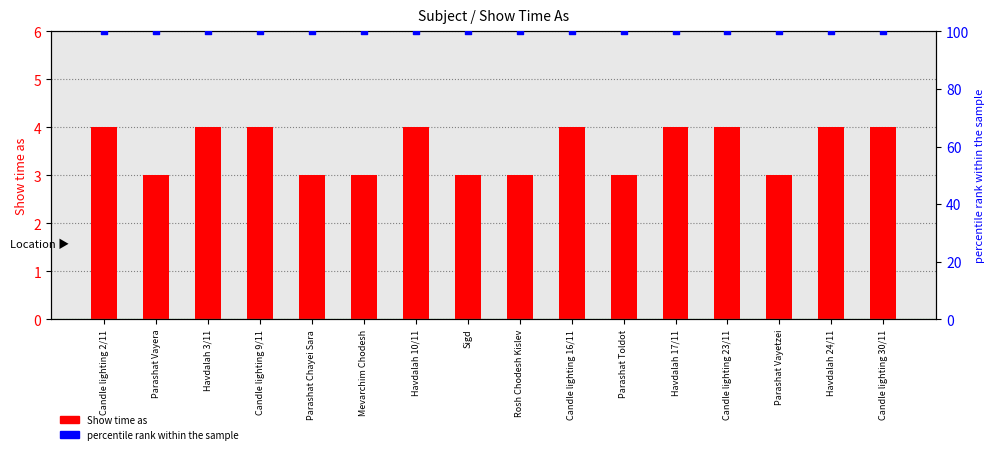

At how many categories does at least one series exceed 24?

16